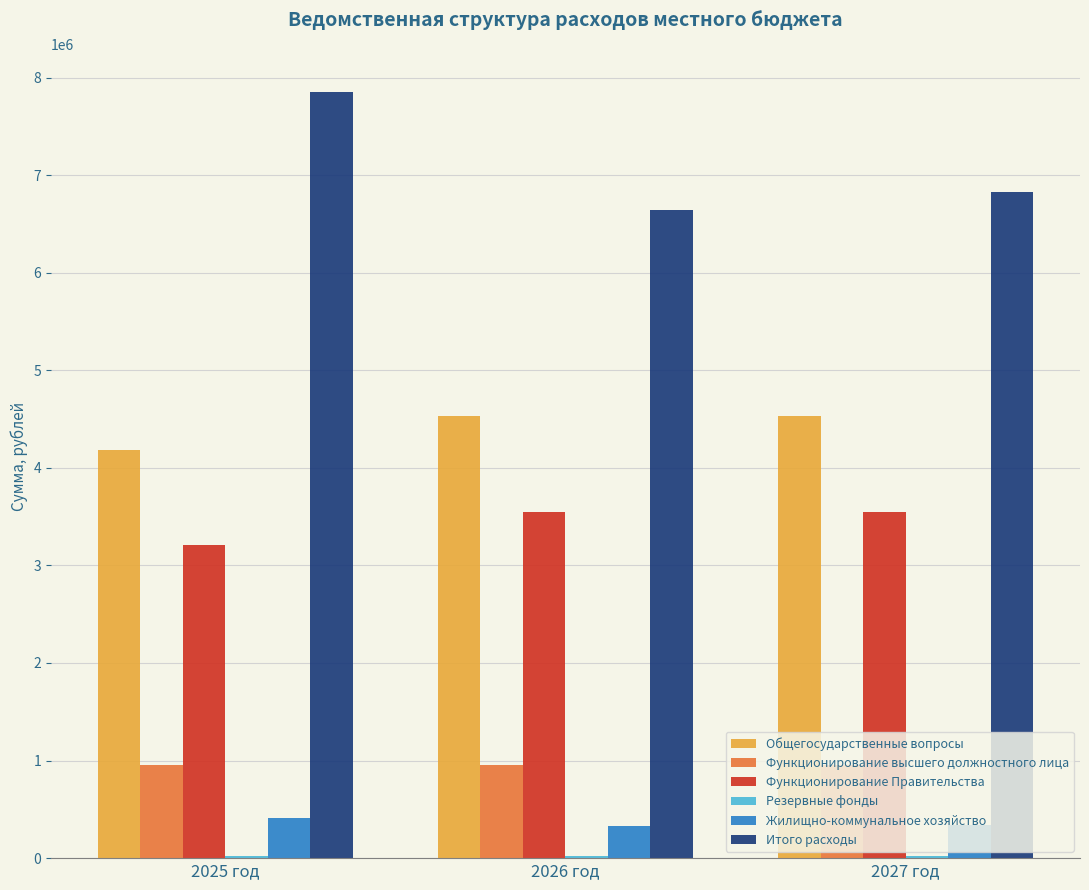

How many categories are shown in the chart?

3